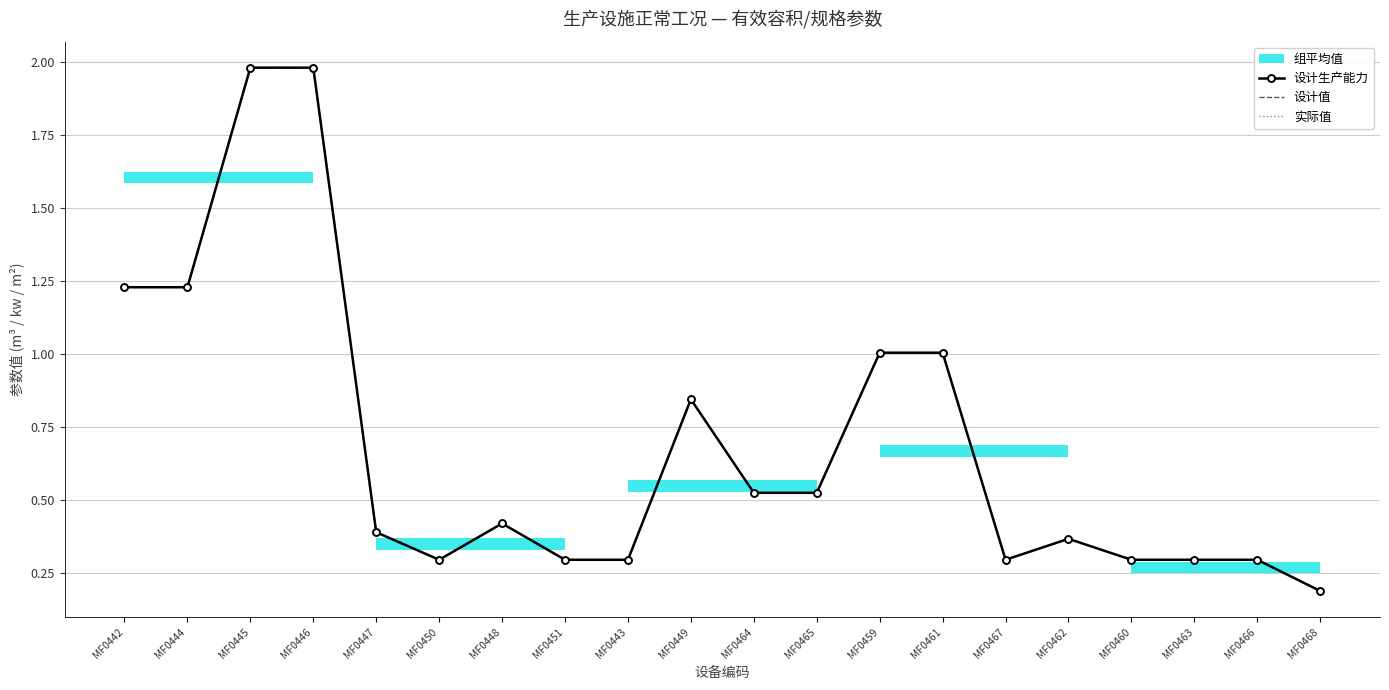

What is the sum of the 设计生产能力 values at MF0444 and MF0451?

1.5